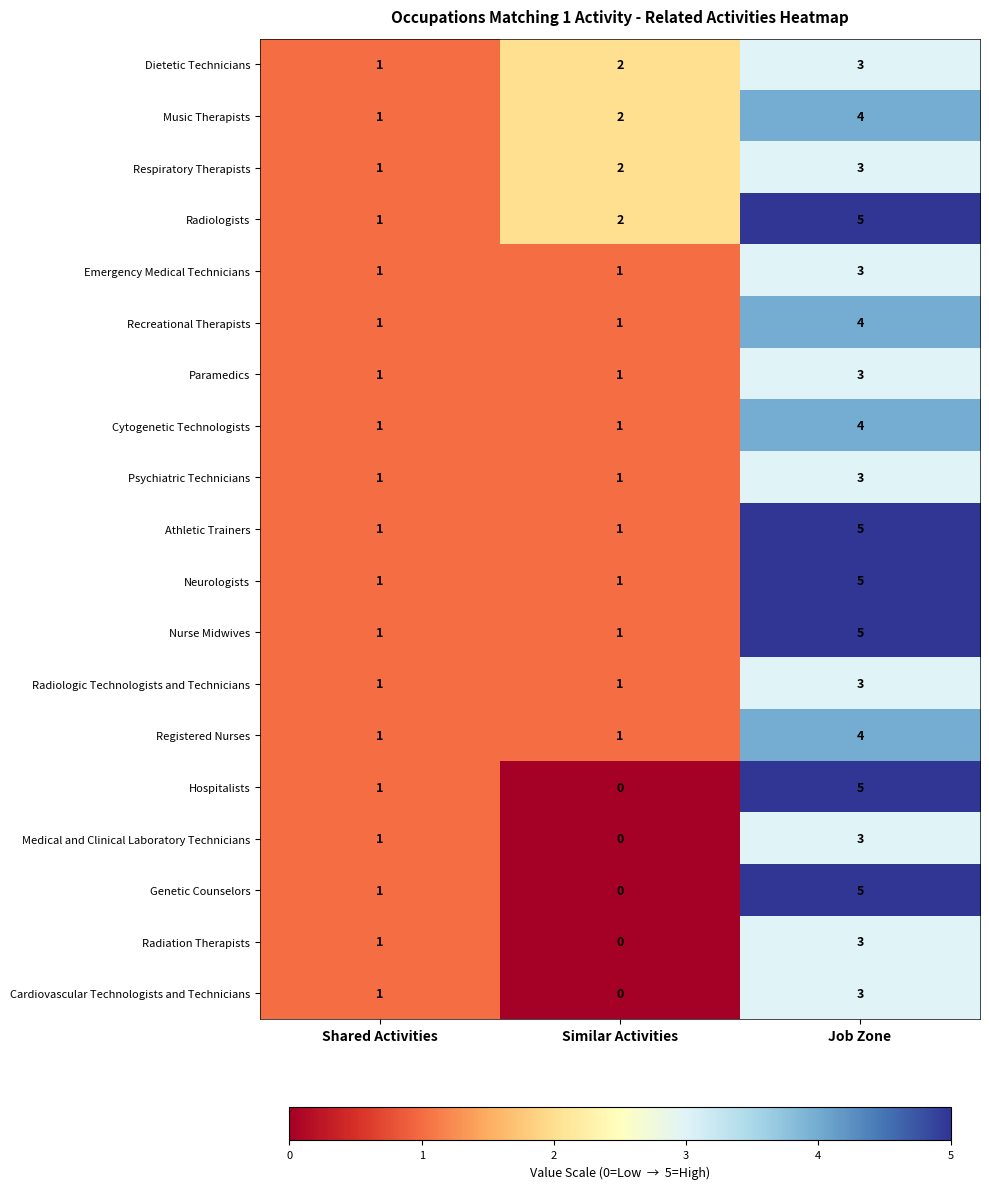

What is the sum of the Radiologic Technologists and Technicians values at Job Zone and Shared Activities?

4